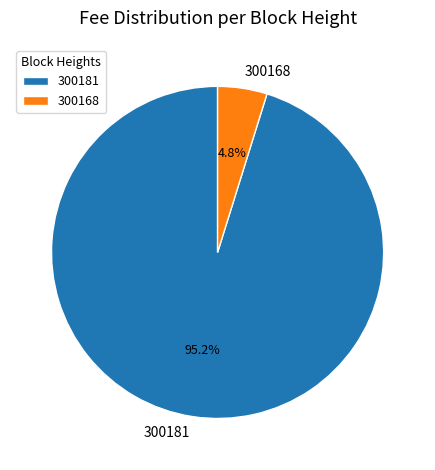

Is it true that 300181 is 95% of the pie?

True